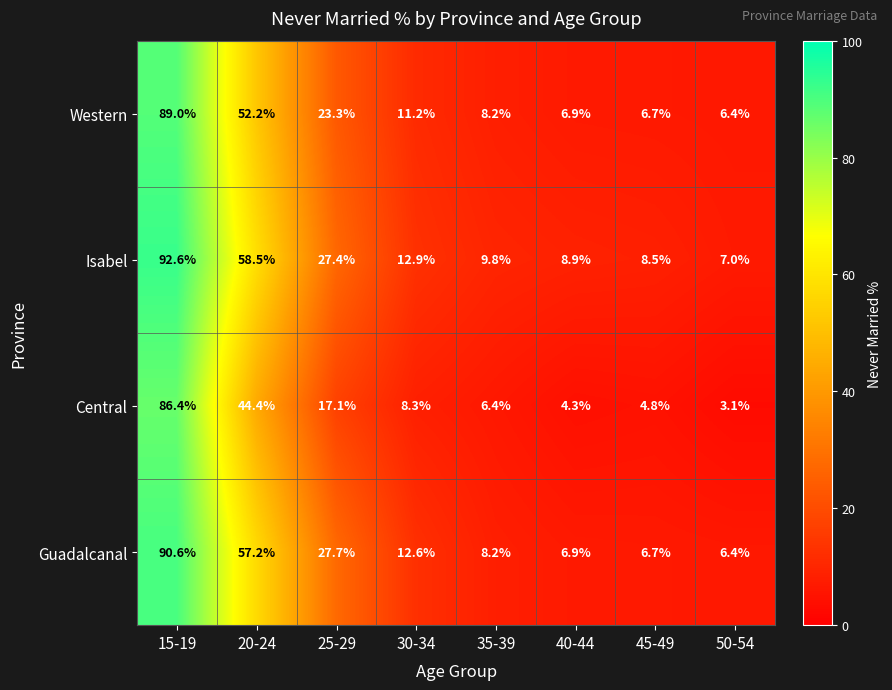

Count the number of categories in the chart.

8